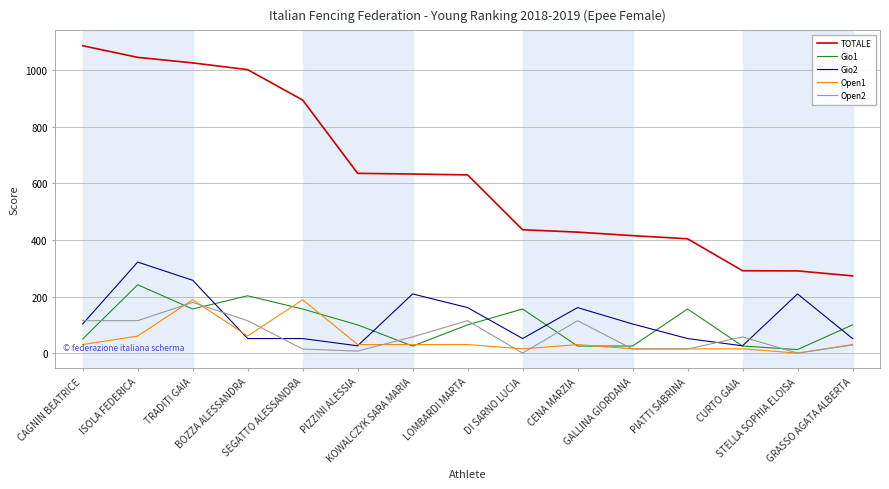

What is the highest value of the TOTALE series?

1087.2